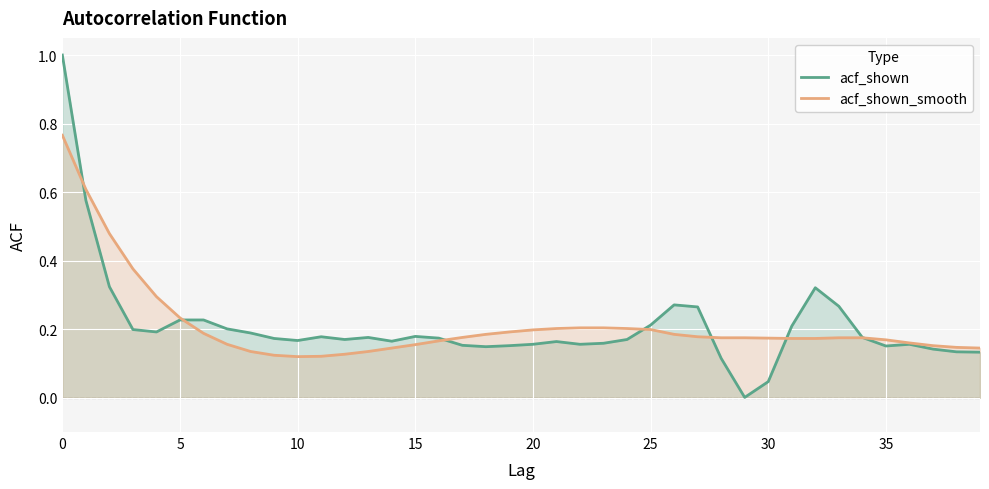

Rank the series by their maximum value, from lowest to highest.

acf_shown_smooth, acf_shown